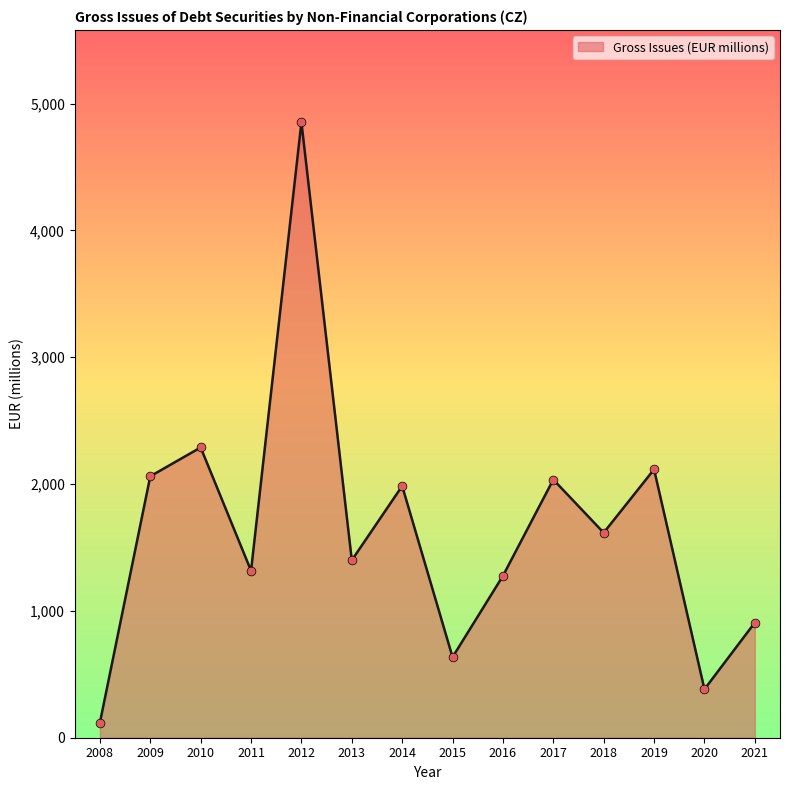

What is the change in value from 2012 to 2016?

-3576.5